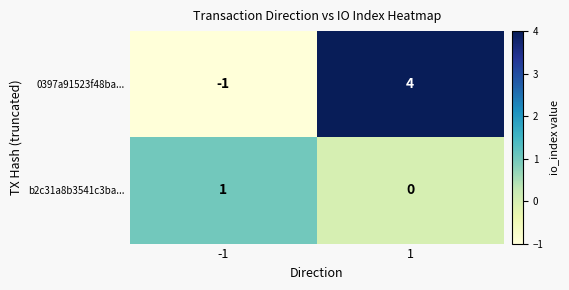

Which series has the largest total across all categories?

0397a91523f48ba...